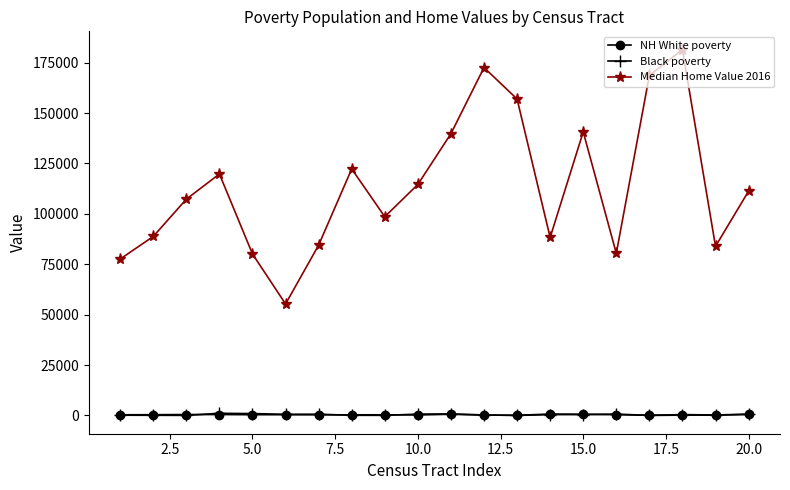

Which series has the widest spread of values?

Median Home Value 2016